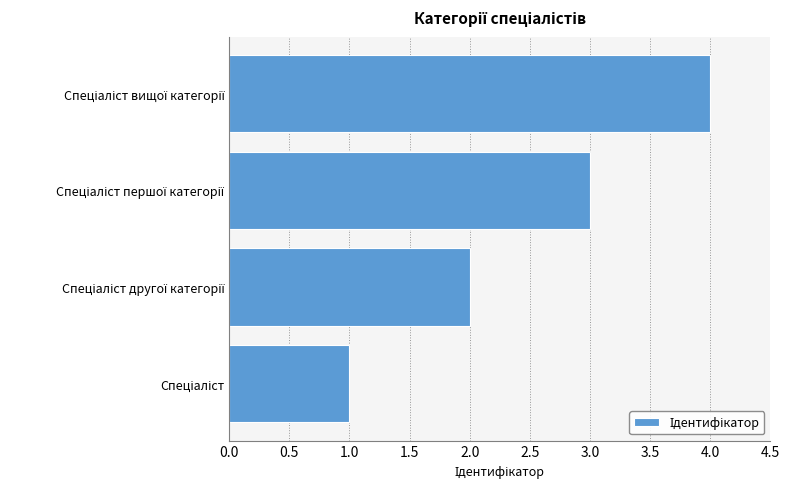

What is the maximum value shown in the chart?

4